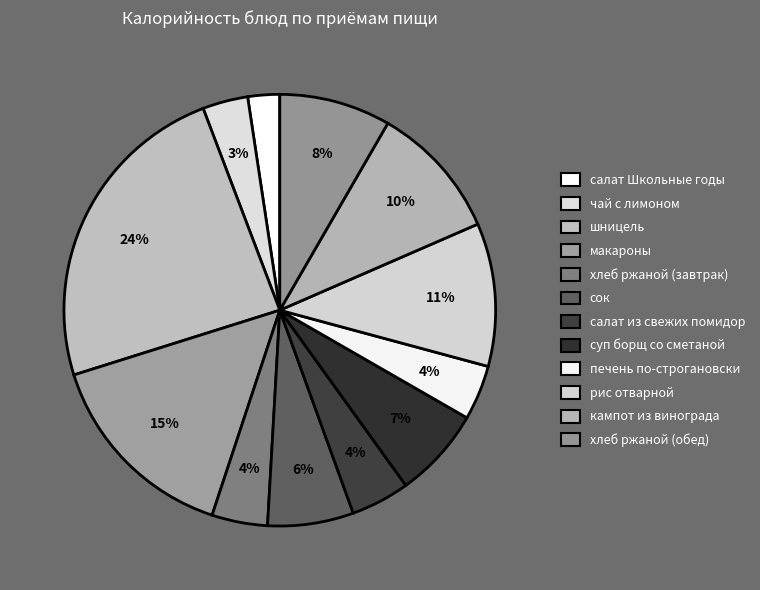

What is the change in value from чай с лимоном to макароны?

+196.0